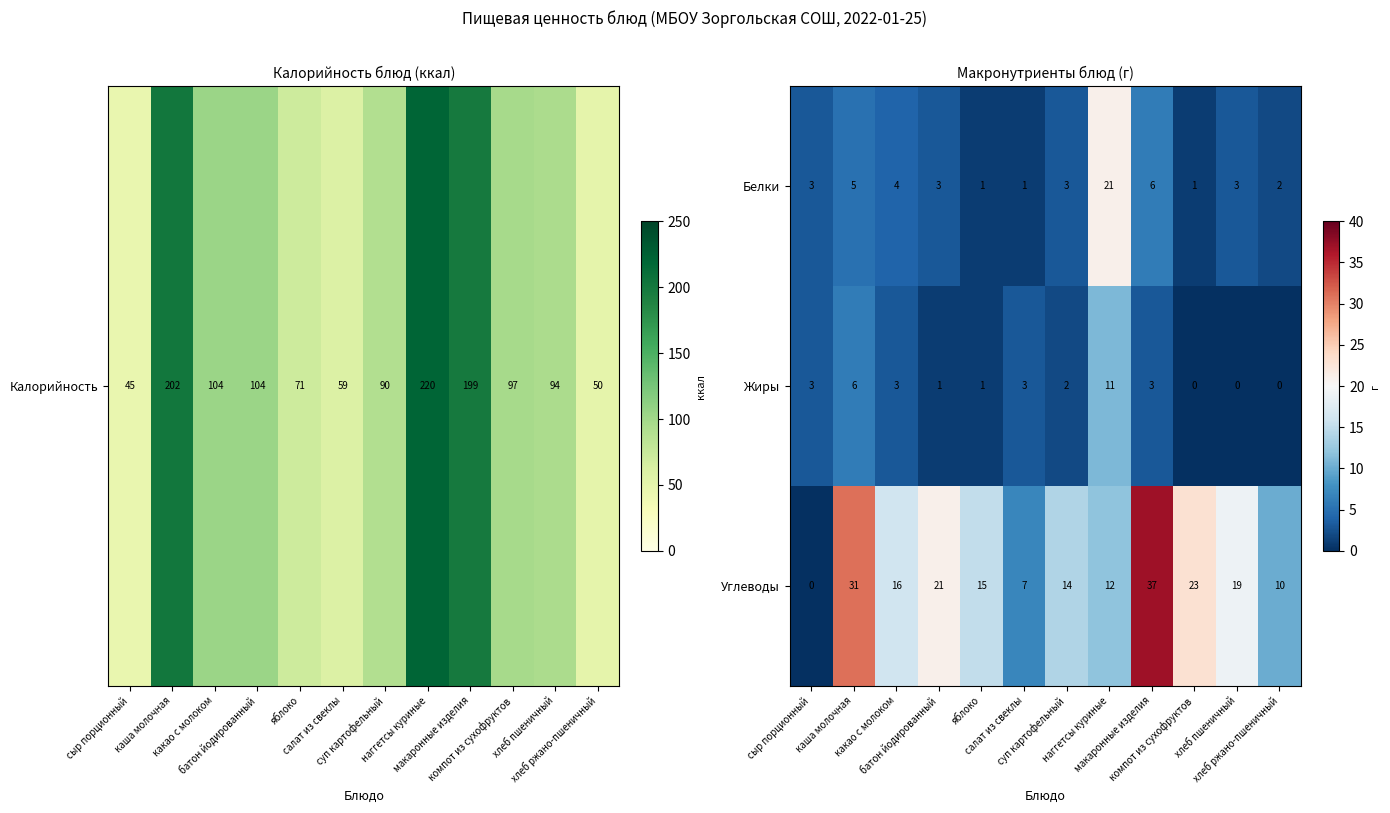

What is the difference between the highest and lowest values at каша молочная?

26